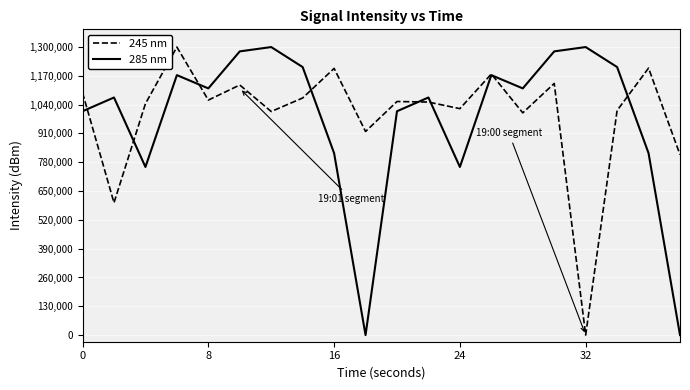

What is the maximum value shown in the chart?

1300000.0